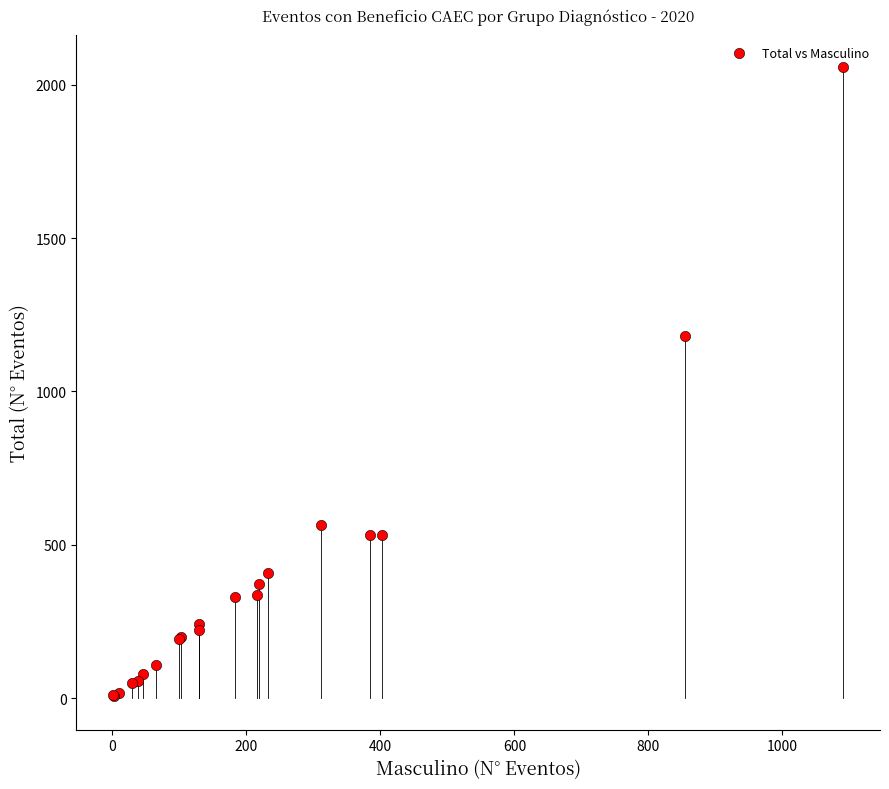

What Y value in the scatter plot is closest to 1032?

1182